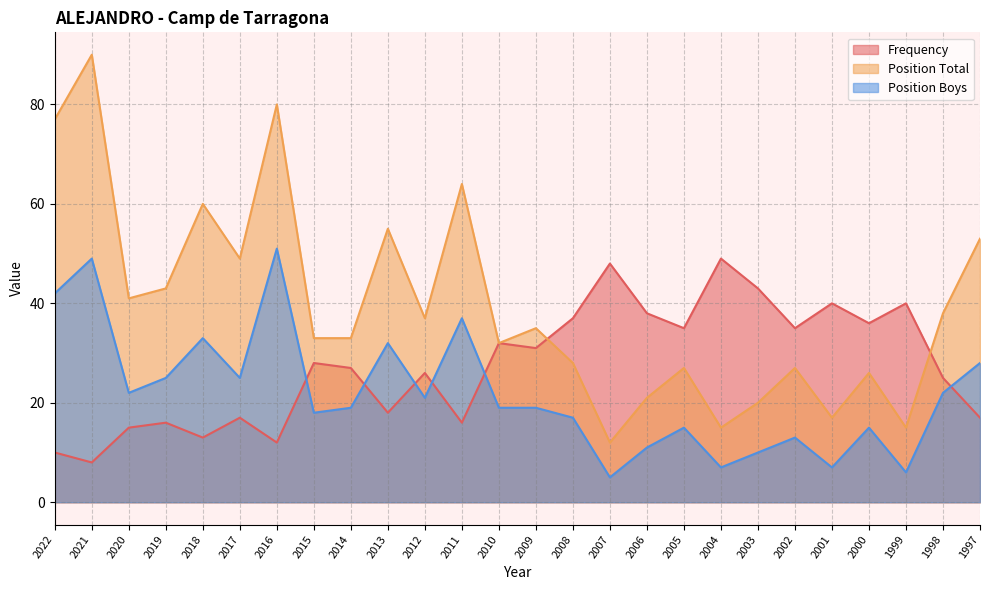

How many data points in Position Total are less than 35?

13